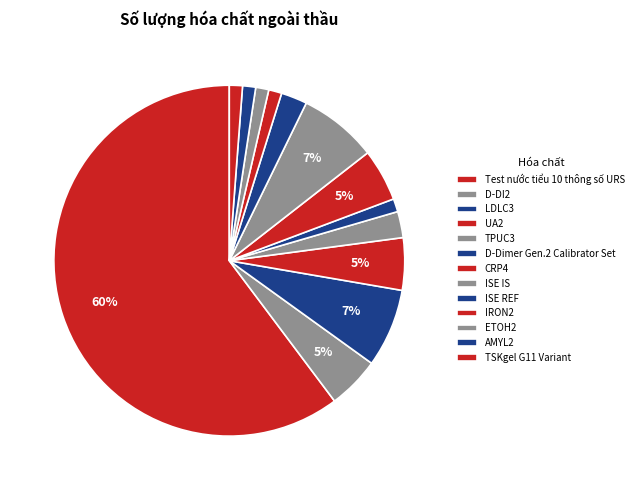

What is the change in value from D-DI2 to ISE REF?

-2